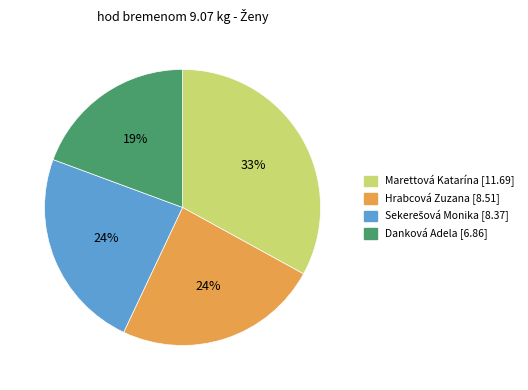

Which has a higher value, Danková Adela or Hrabcová Zuzana?

Hrabcová Zuzana